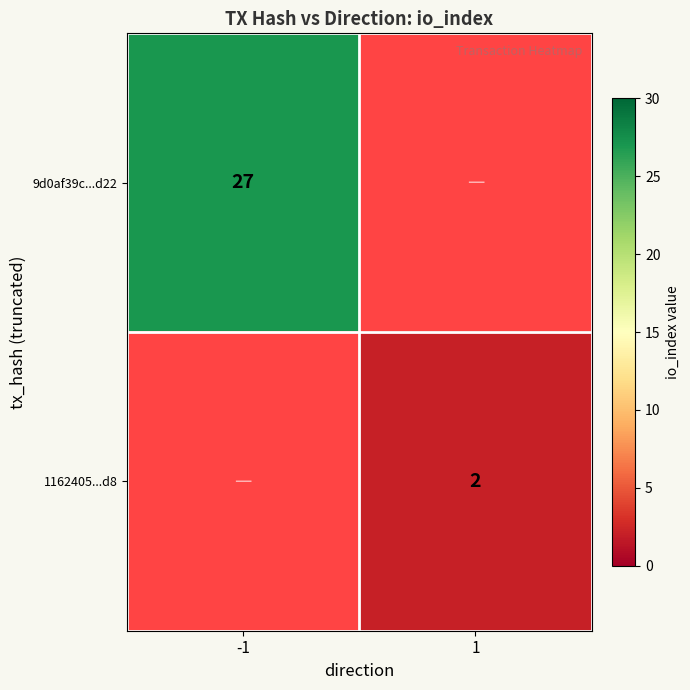

True or false: 1162405...d8 has a value of 3 at 1.

False